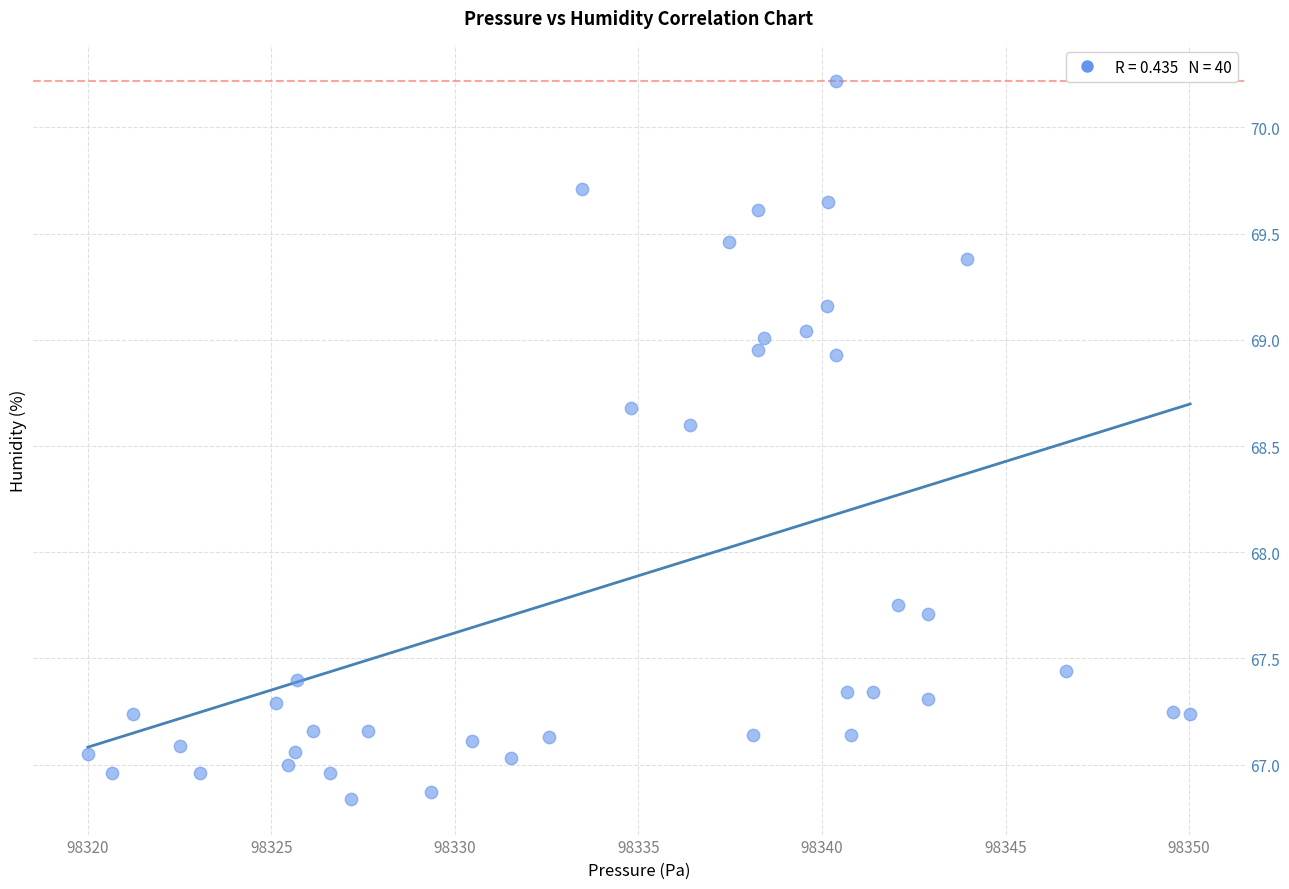

What is the range of Y values (max minus min)?

3.4